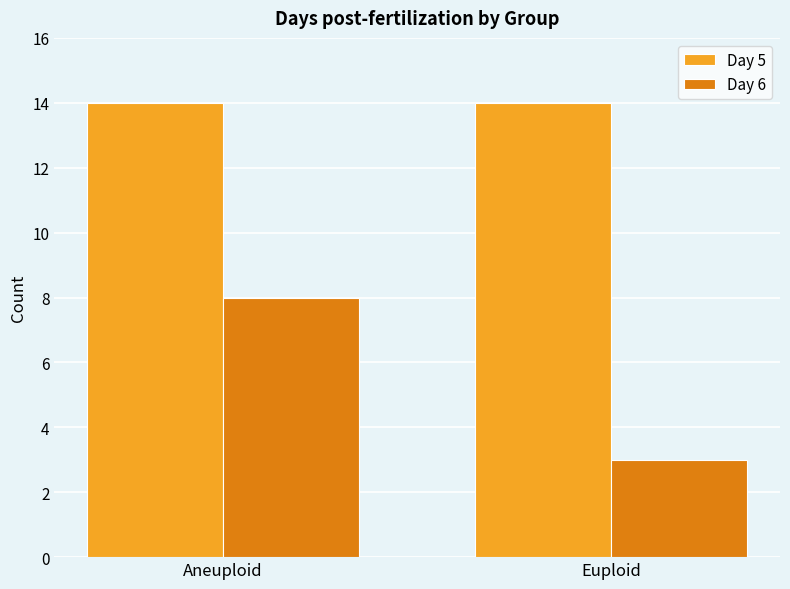

The value of Day 6 at Aneuploid is 13. True or false?

False